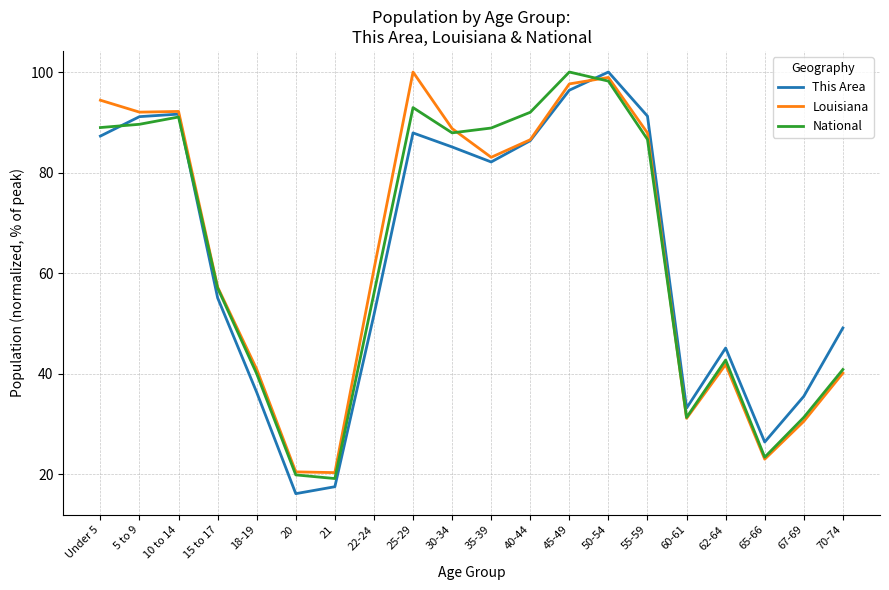

What is the highest value of the National series?

100.0